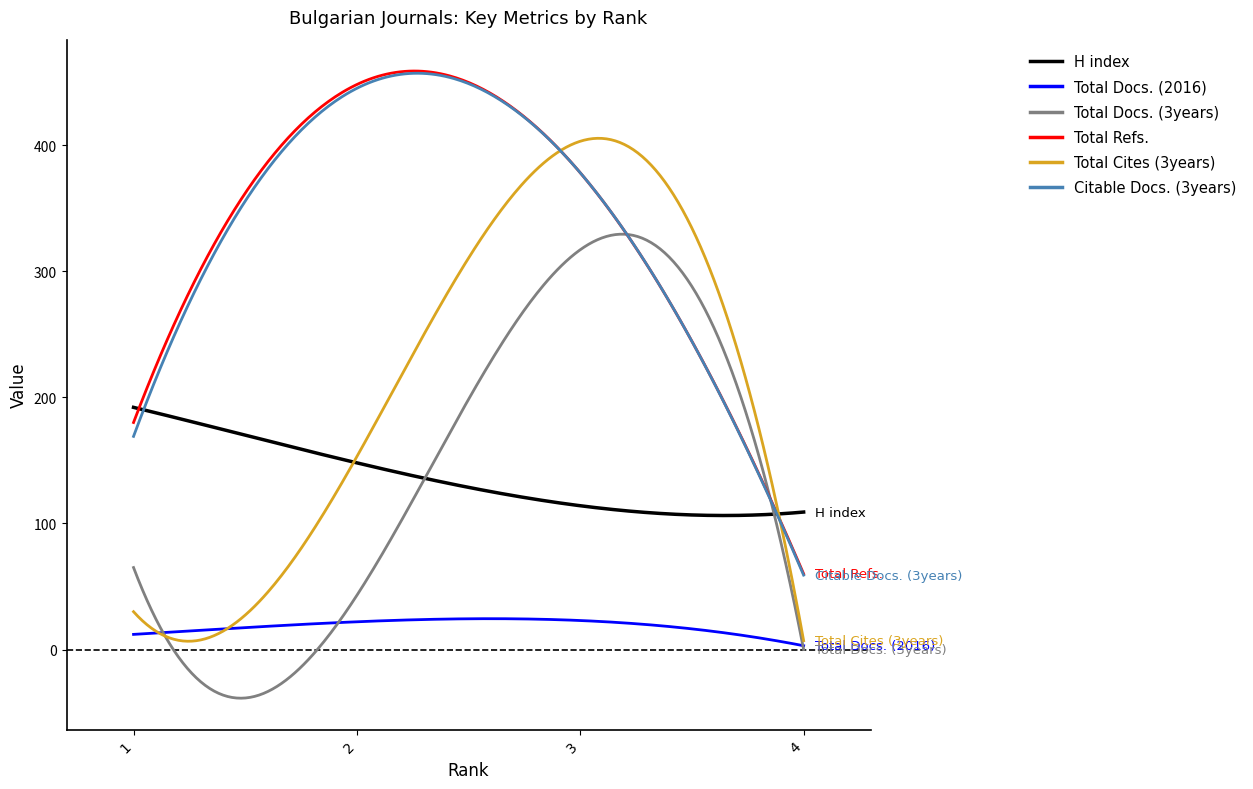

What is the maximum value for Total Docs. (3years)?

329.3